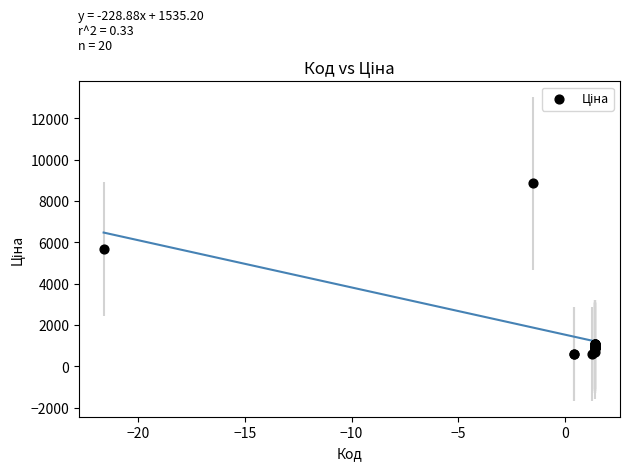

What Y value in the scatter plot is closest to 4723?

5673.8